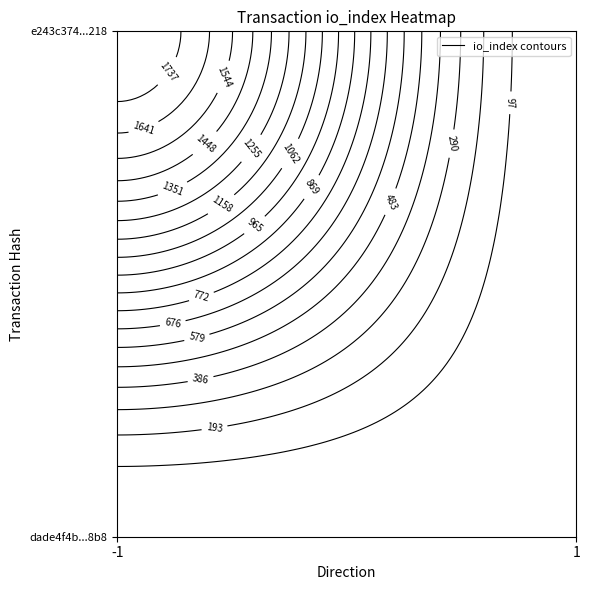

What is the spread (max minus min) of values at -1?

1834